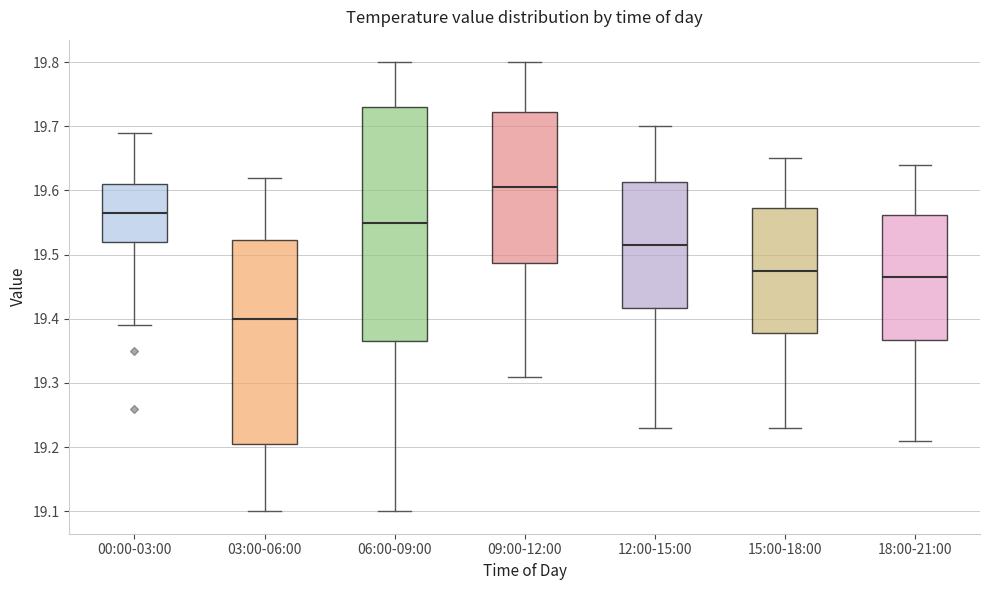

Where is the upper edge of the box for 00:00-03:00 on the y-axis? The values are not printed on the chart, so give them approximately, as read against the axis.

19.61